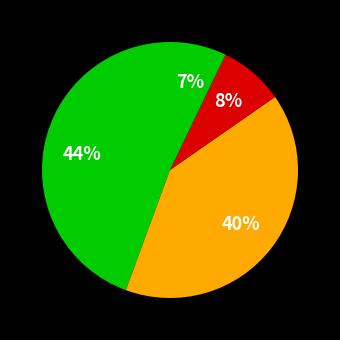

Count the number of slices in the pie.

4